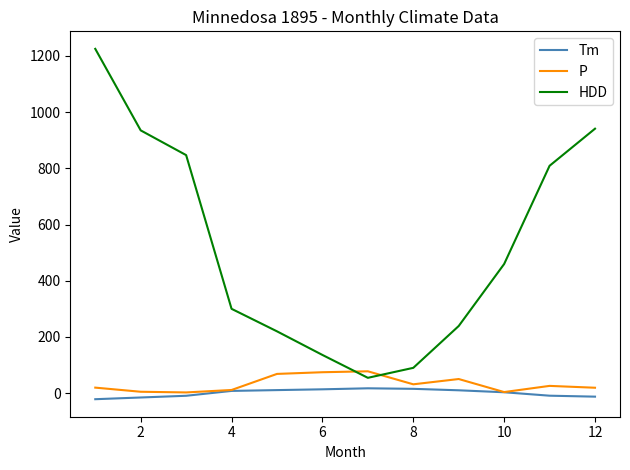

True or false: Tm and HDD cross at least once.

False